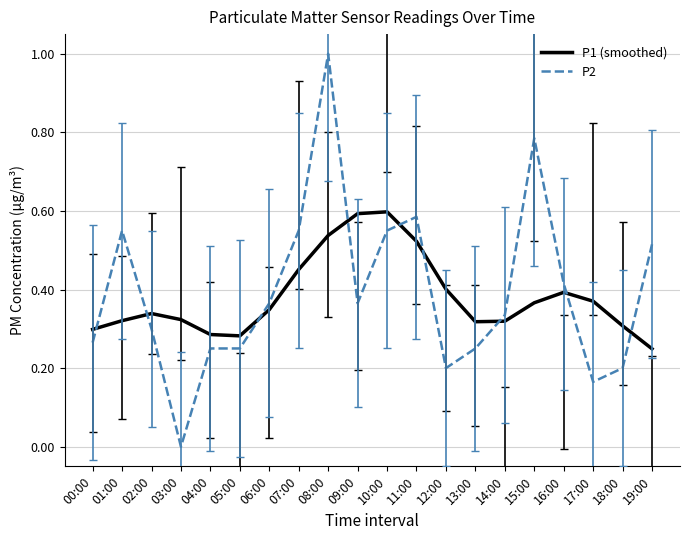

Rank the series by their maximum value, from highest to lowest.

P2, P1 (smoothed)